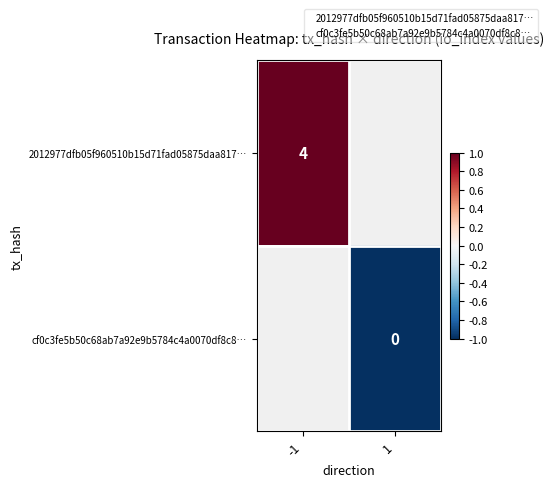

The 2012977dfb05f960510b15d71fad05875daa817… series shows 4 at -1. True or false?

True